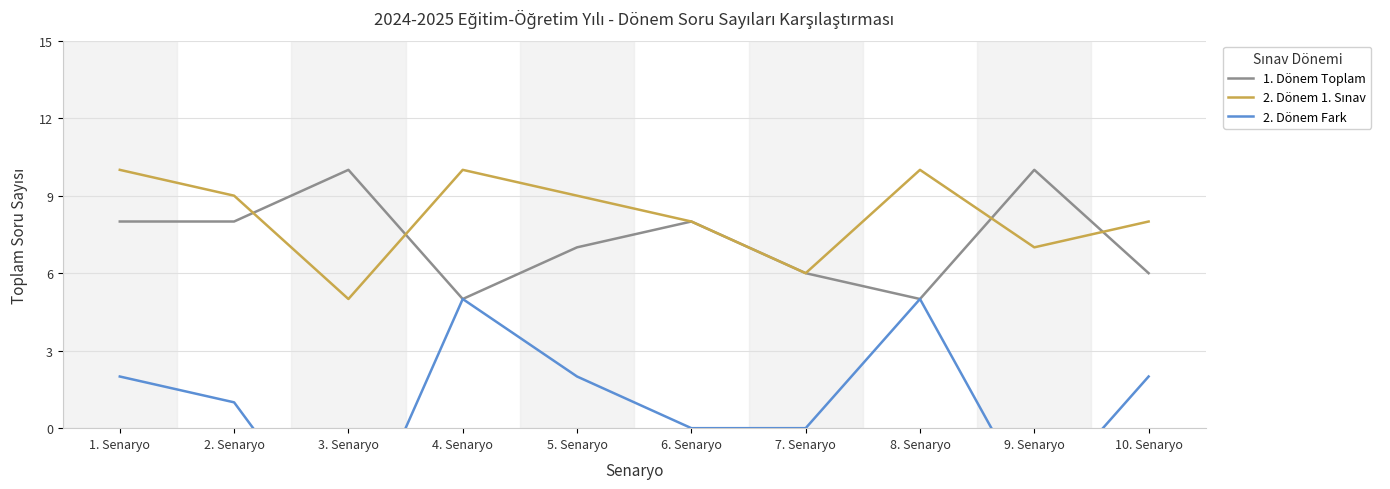

What is the label of the 4th point from the left?

4. Senaryo